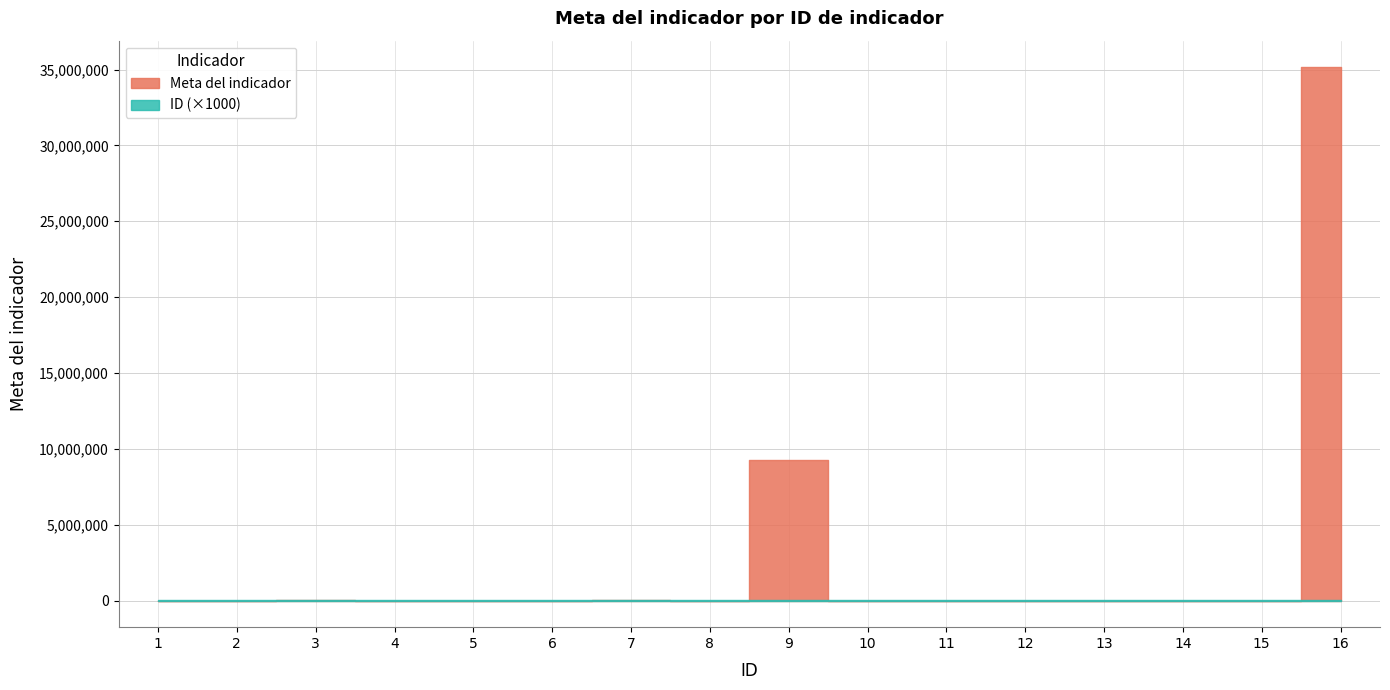

At which category does the chart reach its minimum across all series?

1